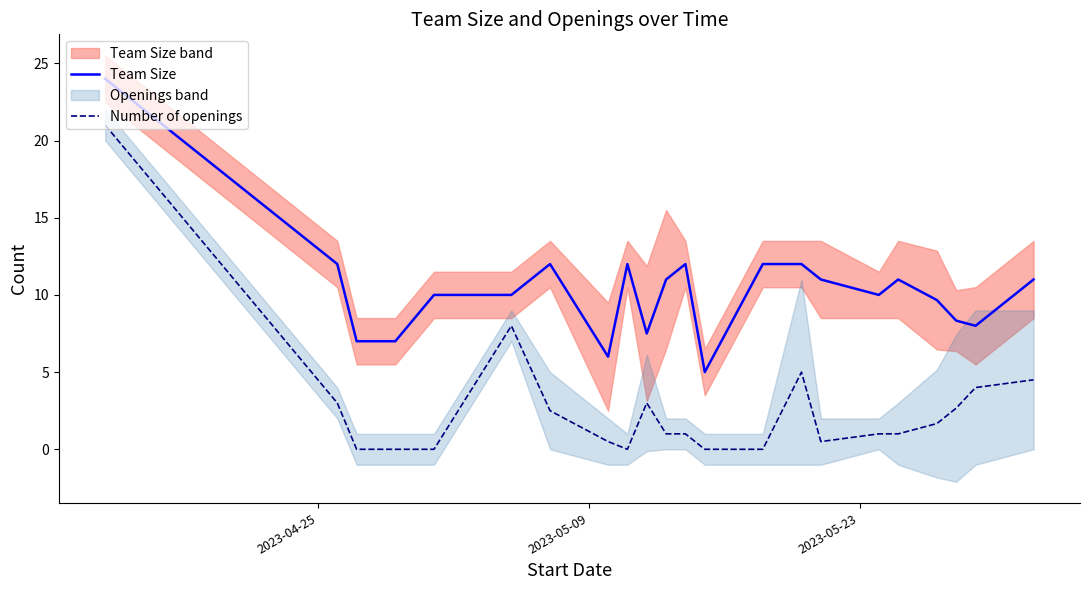

What is the difference between the maximum and minimum values in the Number of openings series?

21.0